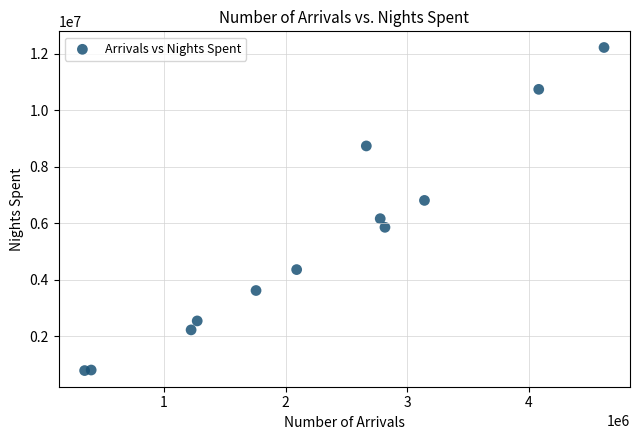

What is the range of X values (max minus min)?

4270144